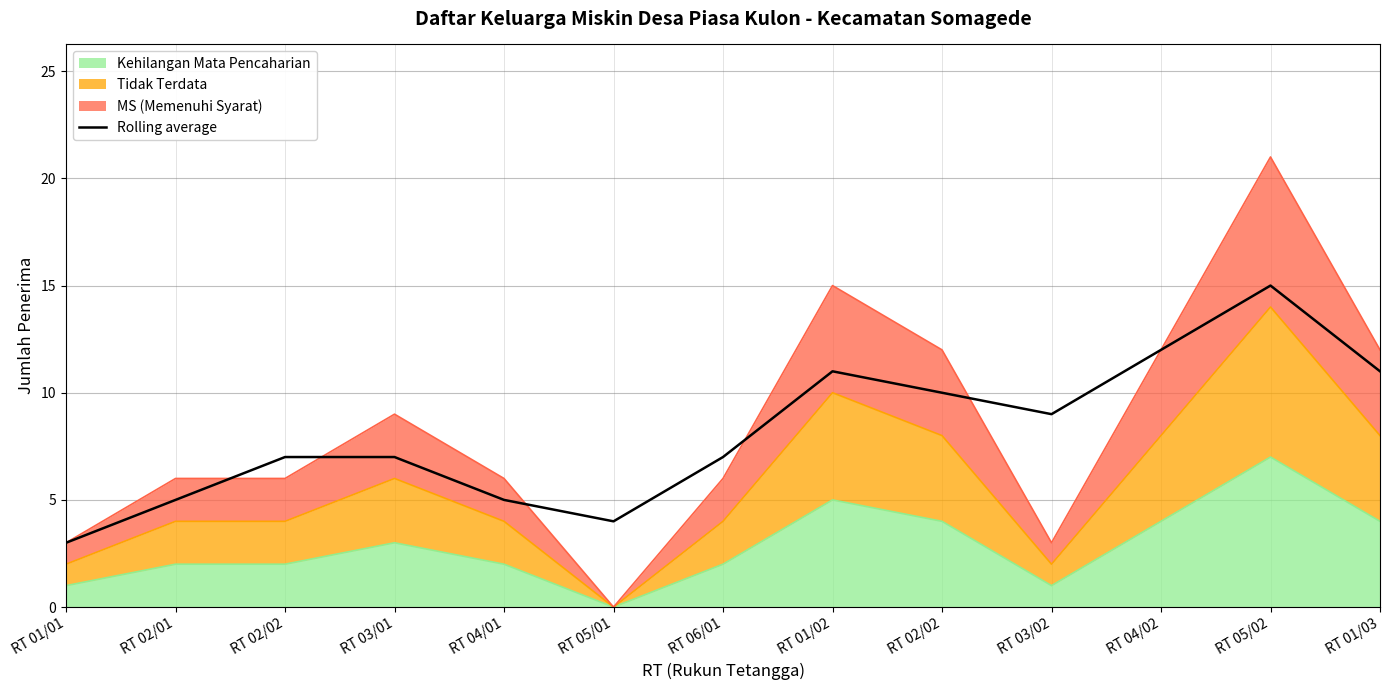

What is the smallest value displayed?

3